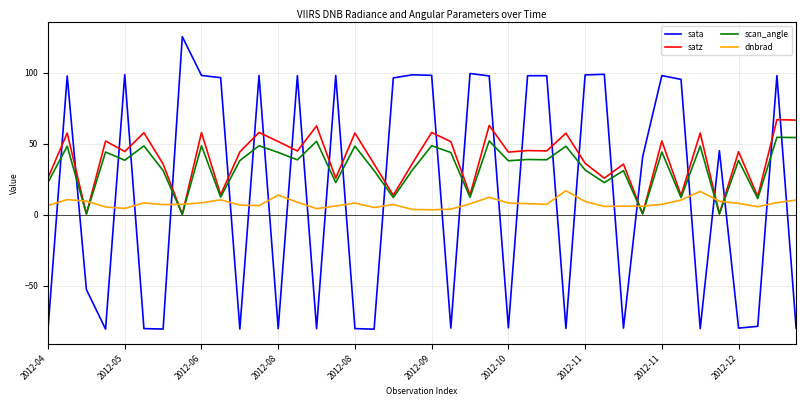

What is the average value of the dnbrad series?

8.0